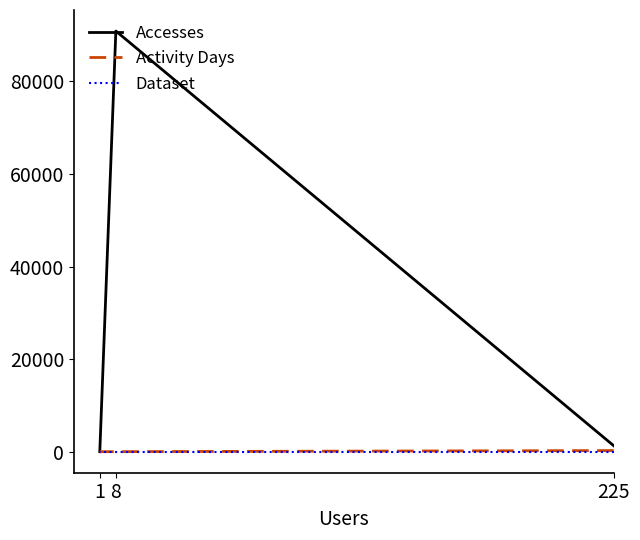

Is it true that Dataset equals 0 at 225?

False